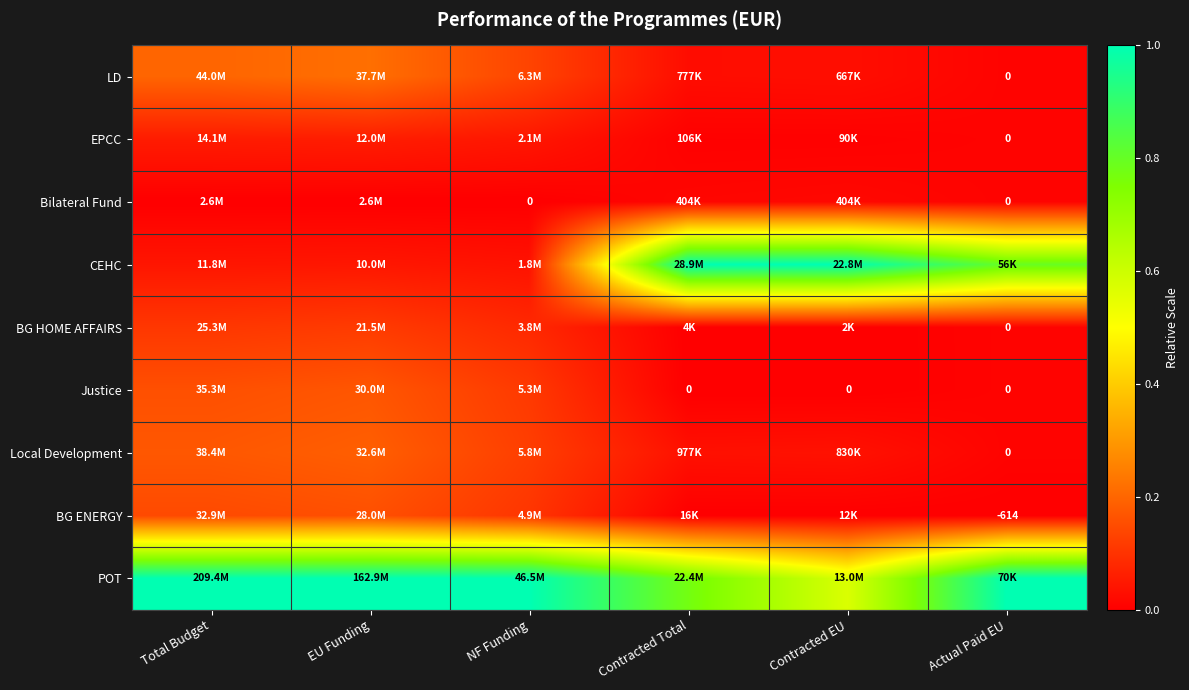

Which has a higher value, Contracted Total or Total Budget?

Total Budget